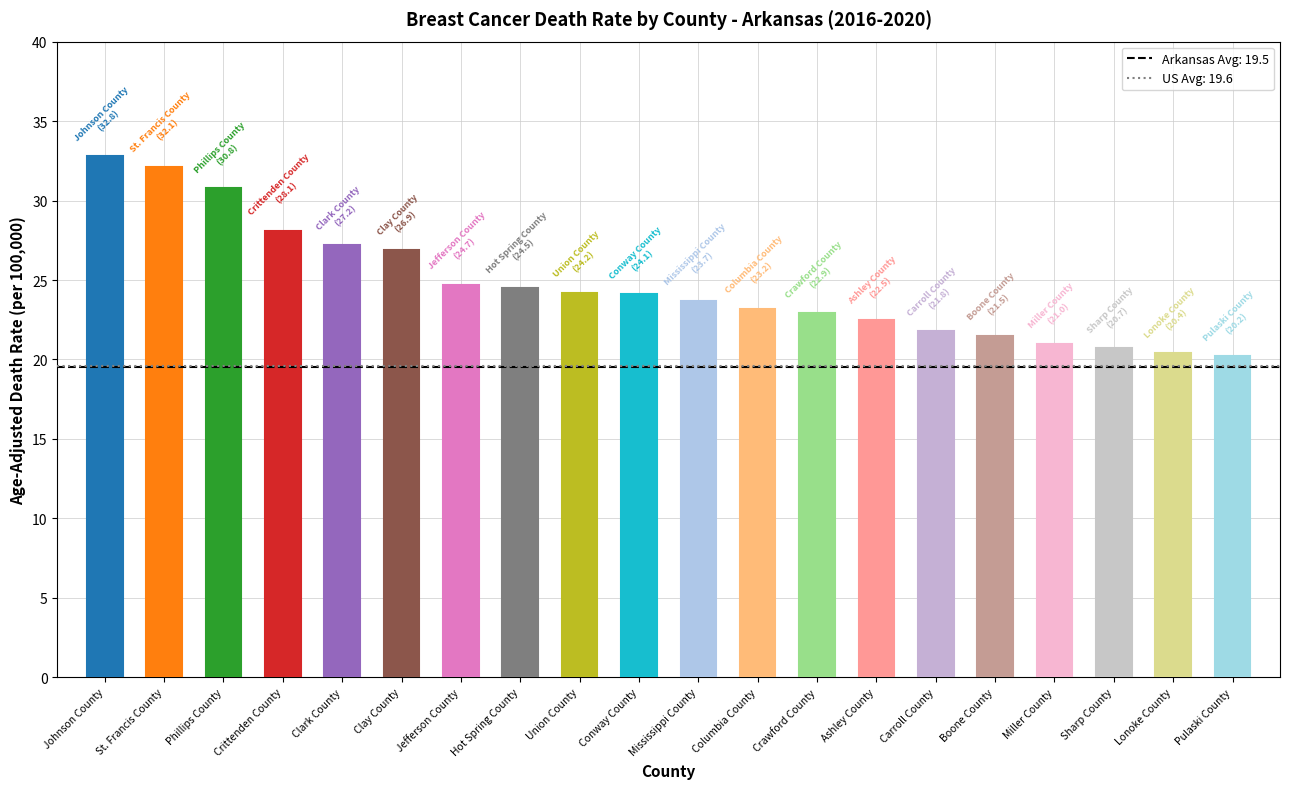

What is the difference between the values at Crittenden County and Clay County?

1.2